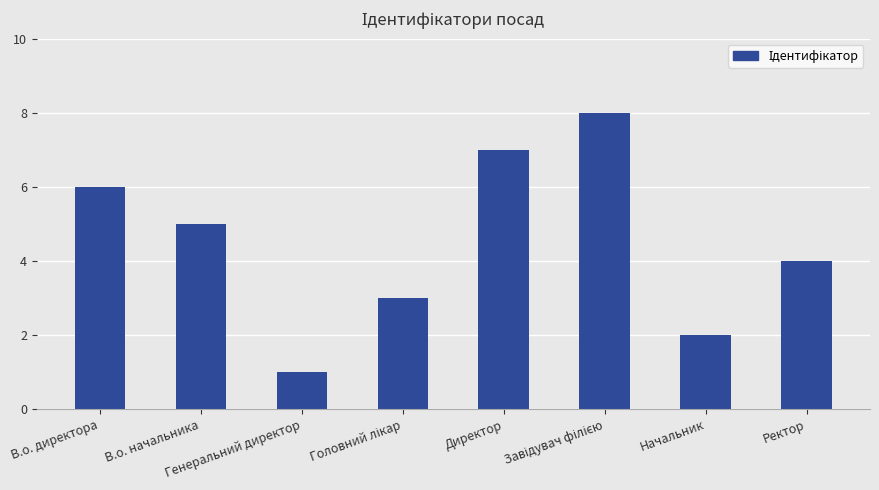

Which category has the lowest value across all series?

Генеральний директор